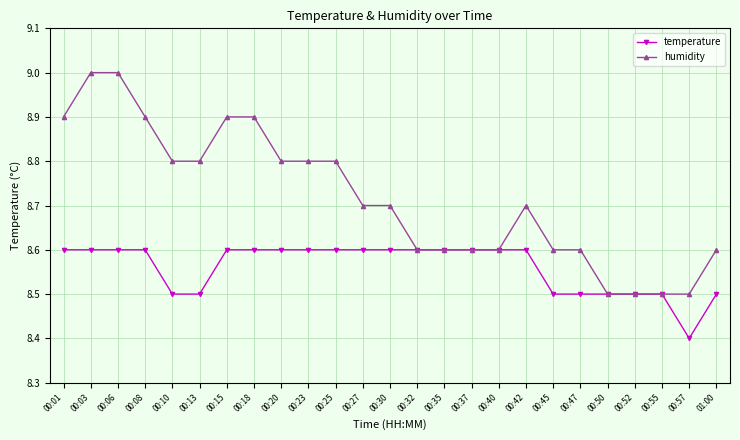

What is the difference between the maximum and minimum values in the temperature series?

0.2